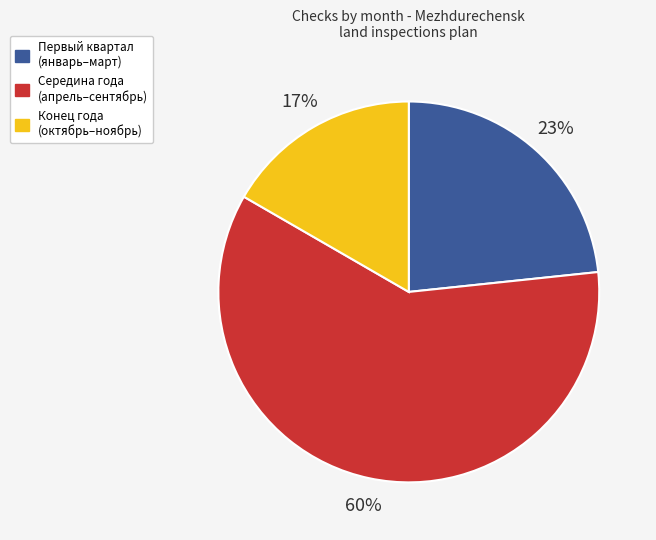

To the nearest percent, what is the average slice percentage?

33%